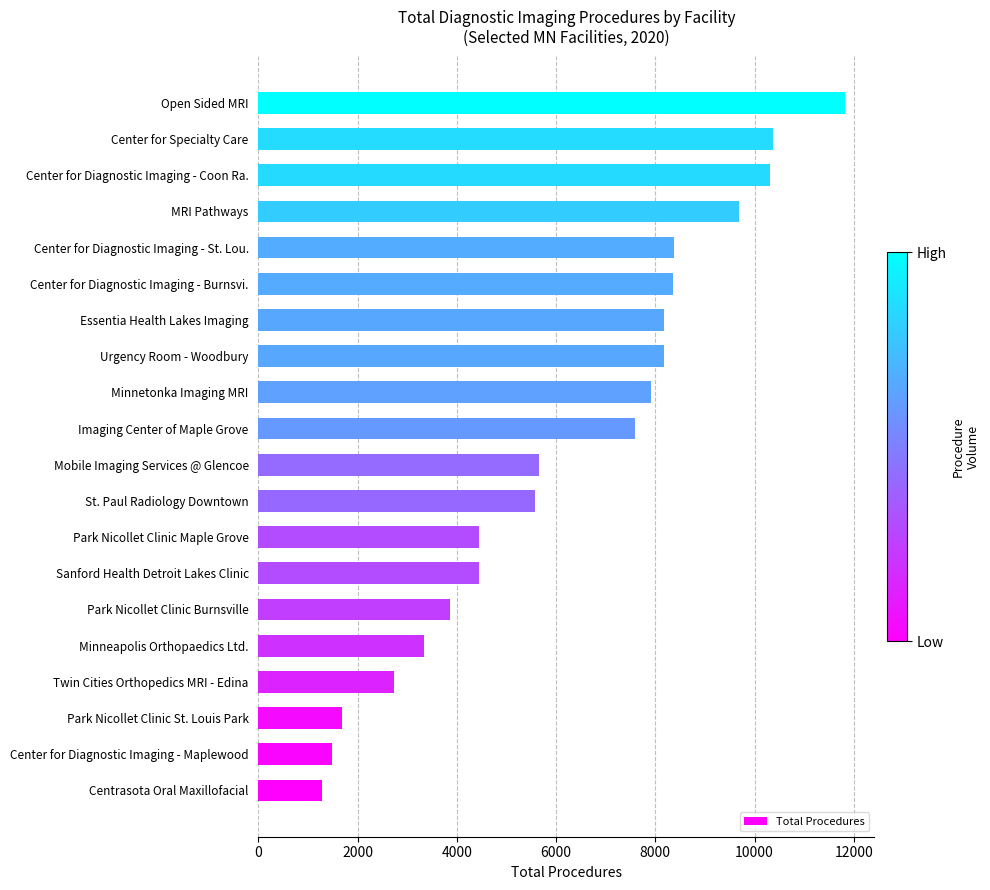

Which has a higher value, Center for Diagnostic Imaging - Burnsvi. or Imaging Center of Maple Grove?

Center for Diagnostic Imaging - Burnsvi.